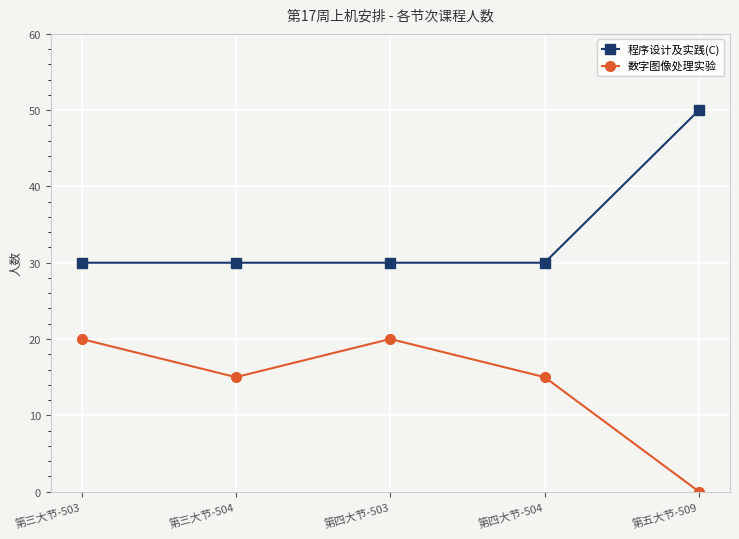

What is the average value of the 程序设计及实践(C) series?

34